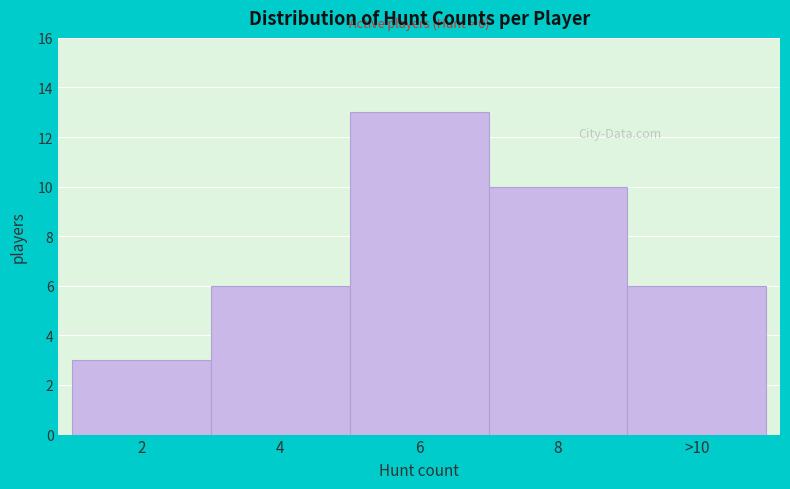

Reading right to left, list all the values displayed in this chart.

>10=6	8=10	6=13	4=6	2=3